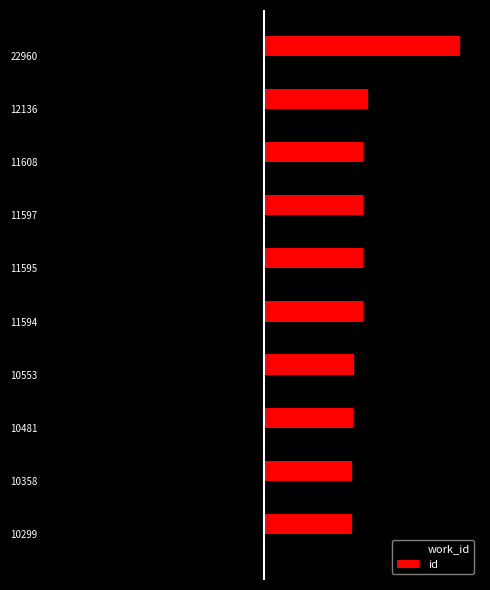

What are all the series names shown in the legend?

work_id, id